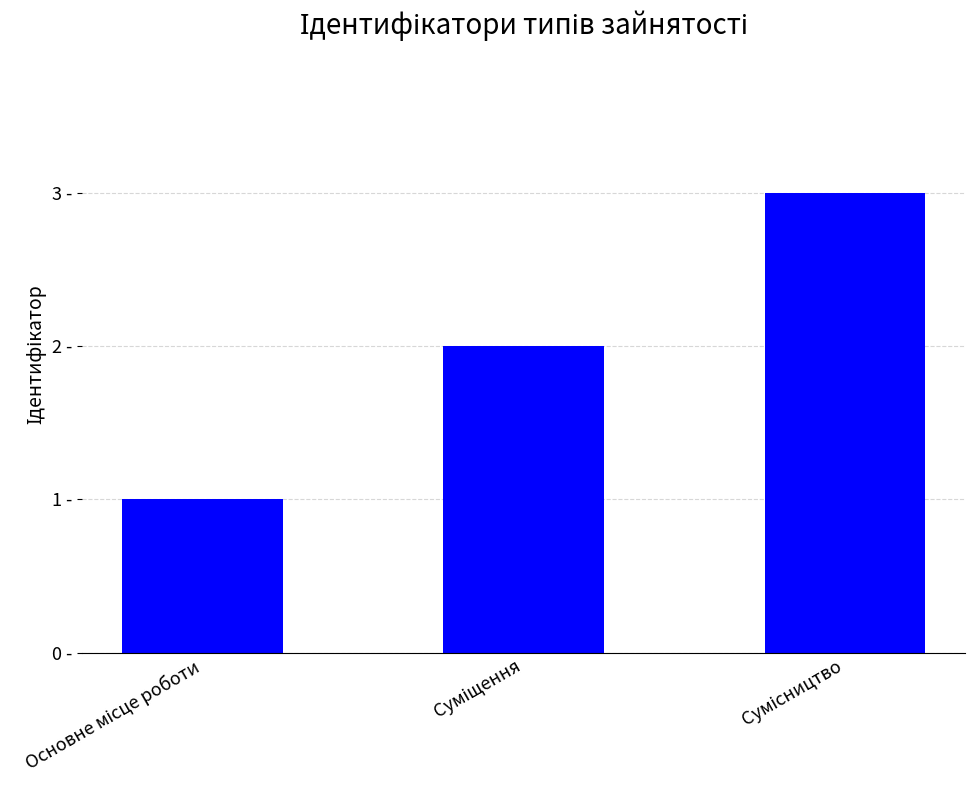

Does the chart contain any negative values?

No